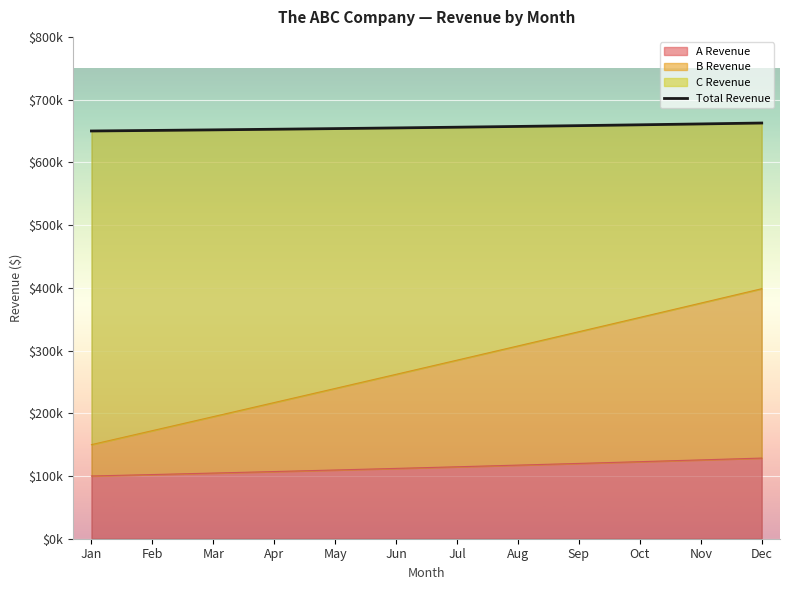

At which category does the chart reach its minimum across all series?

Jan